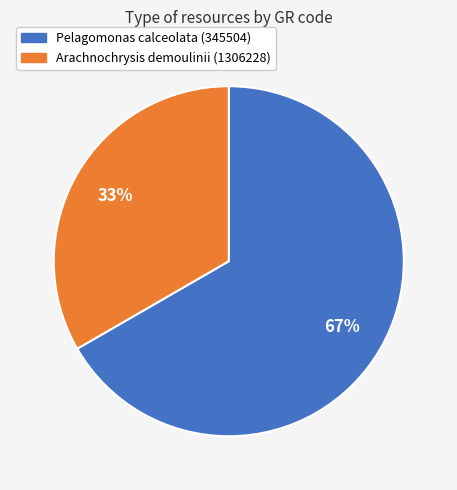

Is there a majority slice in this chart?

Yes